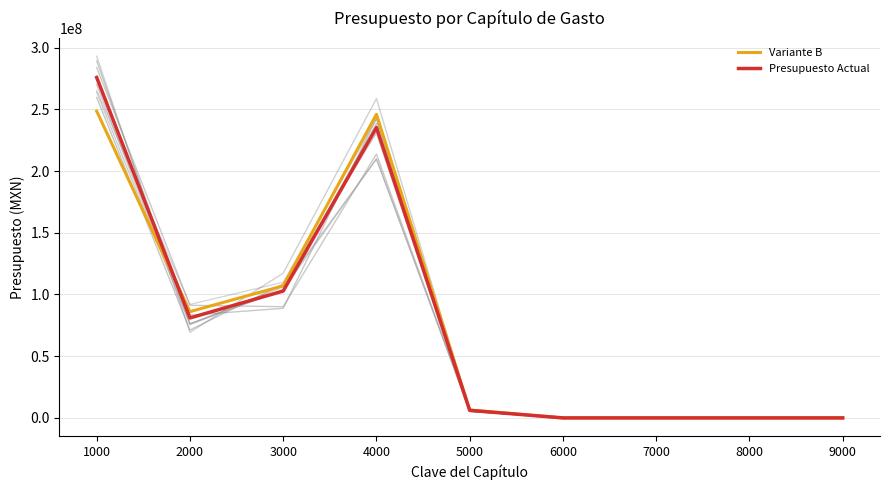

What is the difference between the maximum and minimum values in the Variante B series?

248503910.9